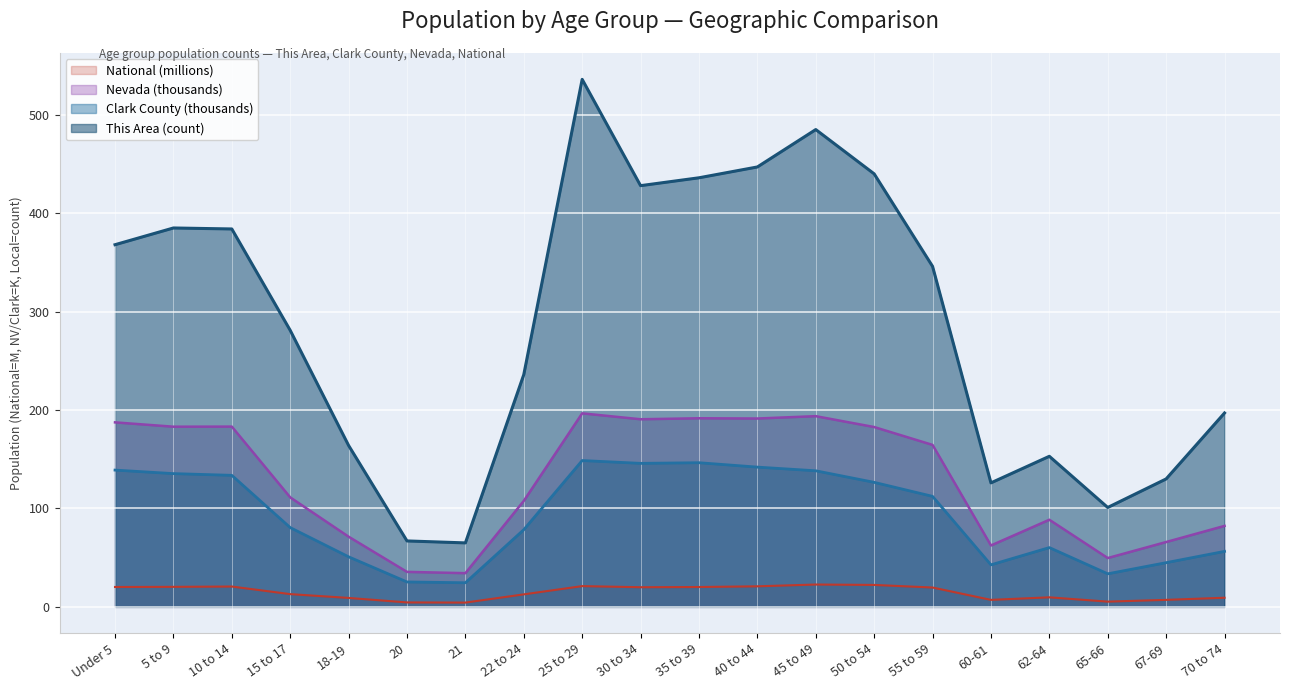

True or false: Nevada and Clark County cross at least once.

False